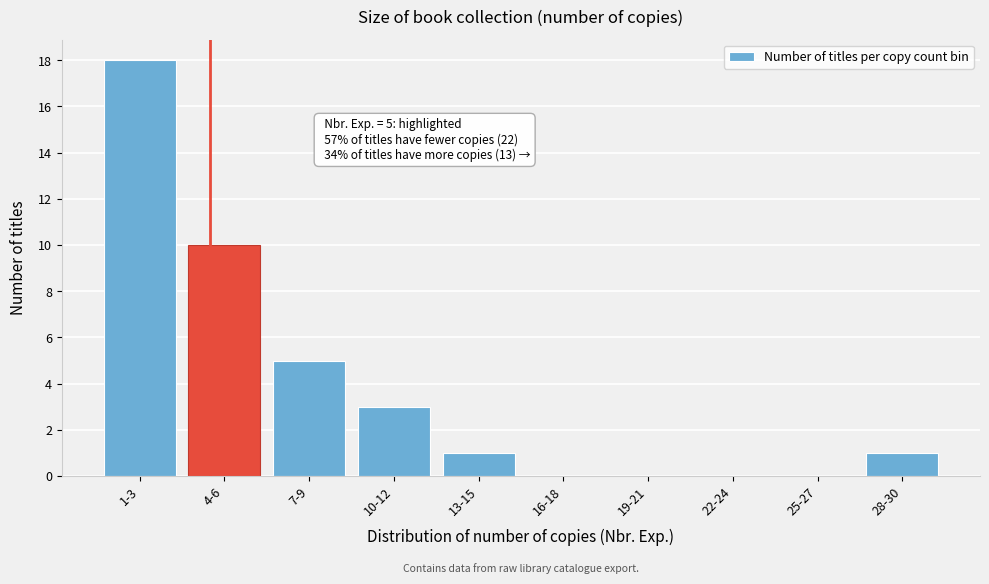

Reading left to right, extract all data points from this chart.

1-3=18	4-6=10	7-9=5	10-12=3	13-15=1	16-18=0	19-21=0	22-24=0	25-27=0	28-30=1